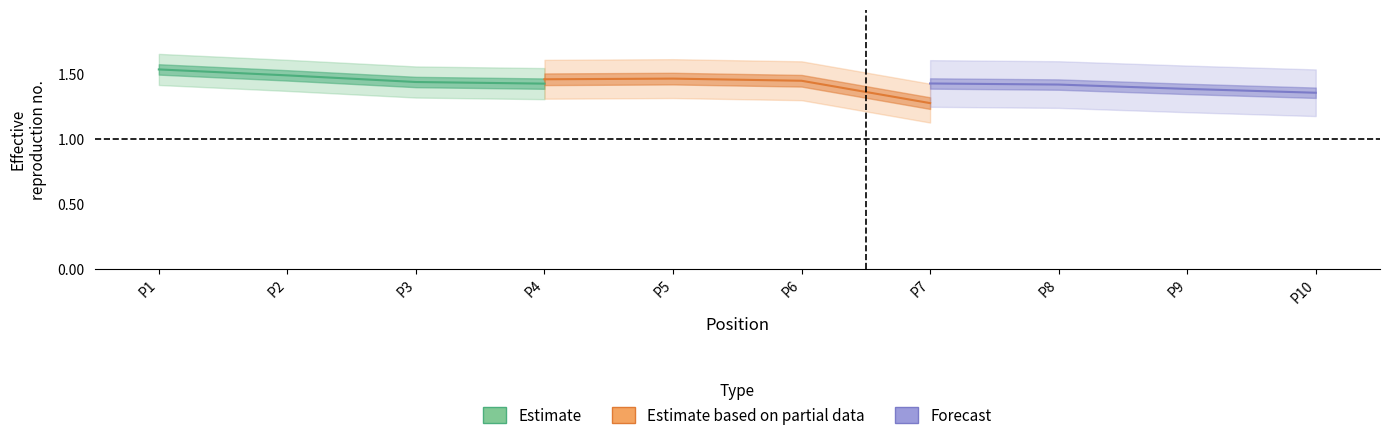

The value of Estimate at P3 is 0.8. True or false?

False